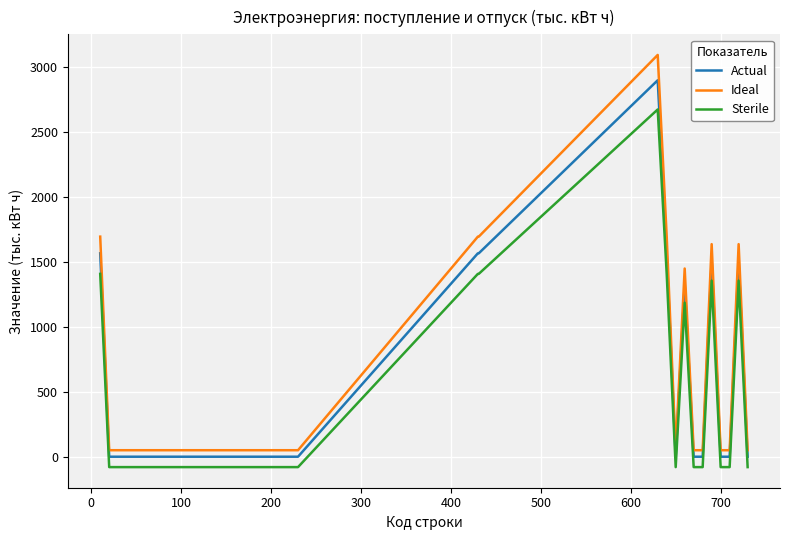

What is the difference between the maximum and minimum values in the Sterile series?

2752.9